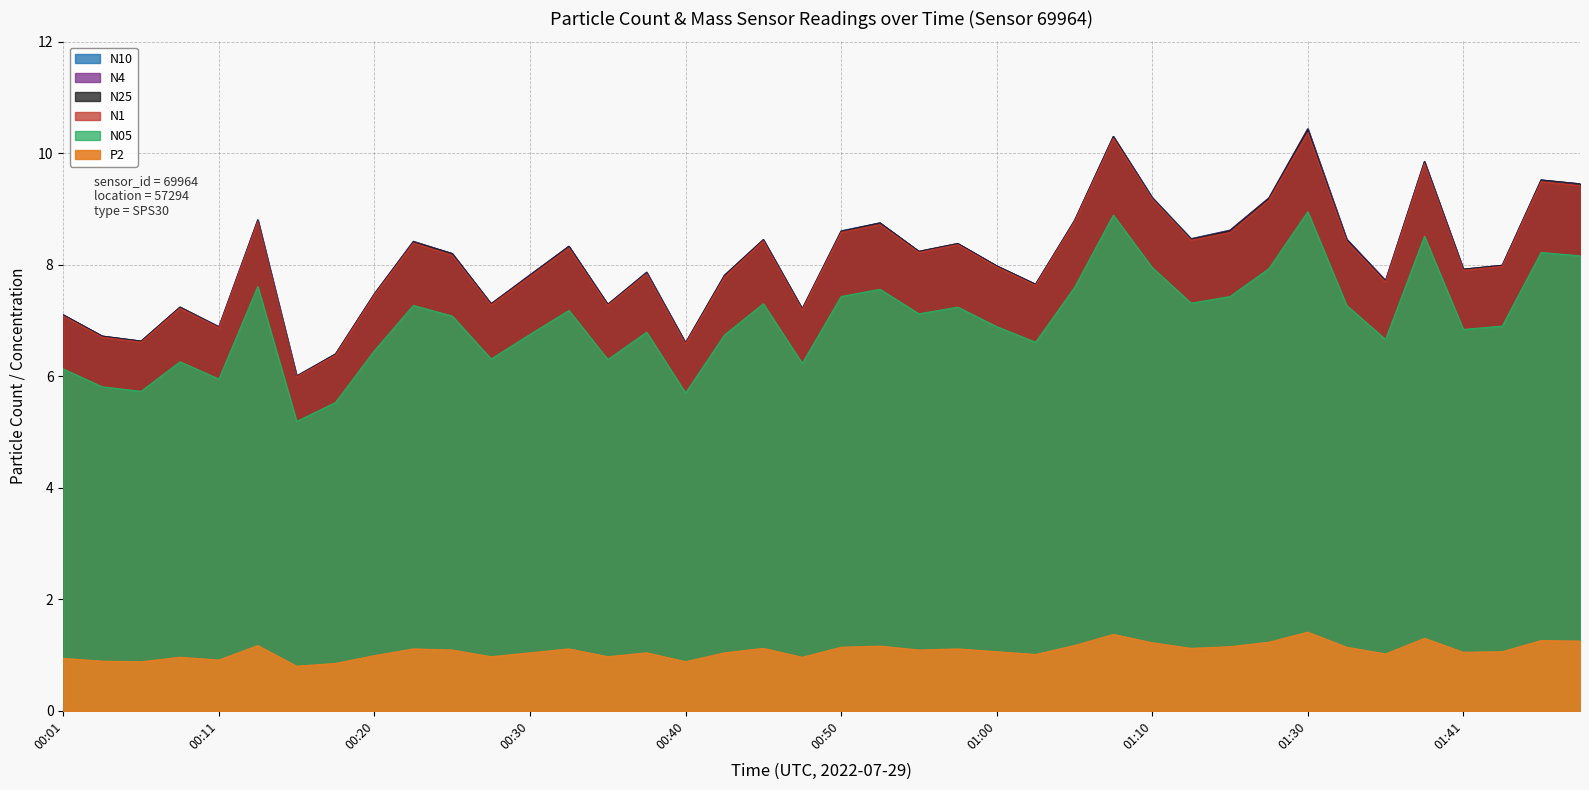

What position from the right is 00:18?

33